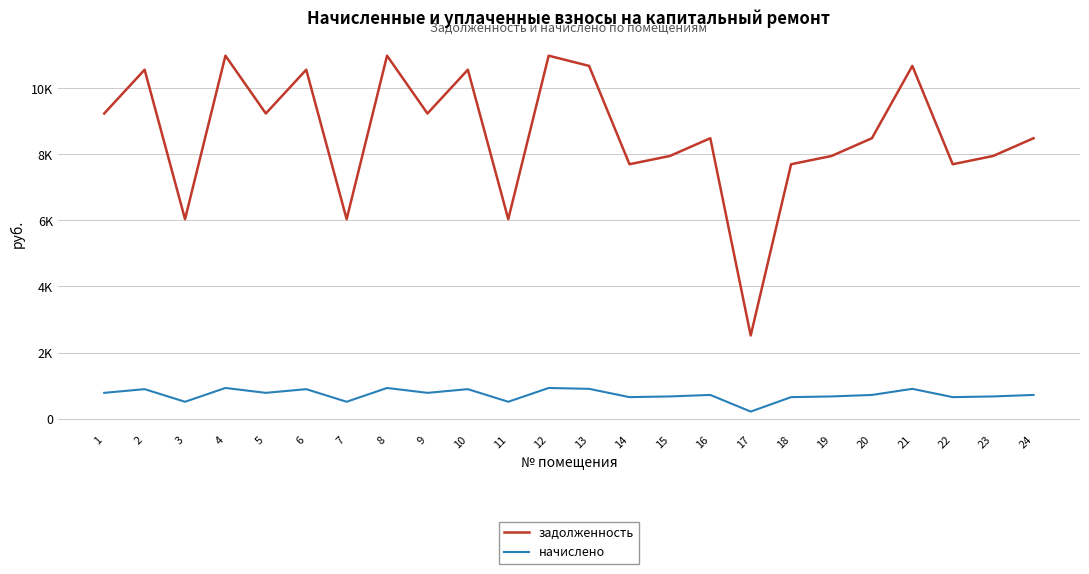

List the labels in order of начислено value, largest first.

4, 8, 12, 13, 21, 2, 6, 10, 1, 5, 9, 16, 20, 24, 15, 19, 23, 14, 18, 22, 3, 7, 11, 17